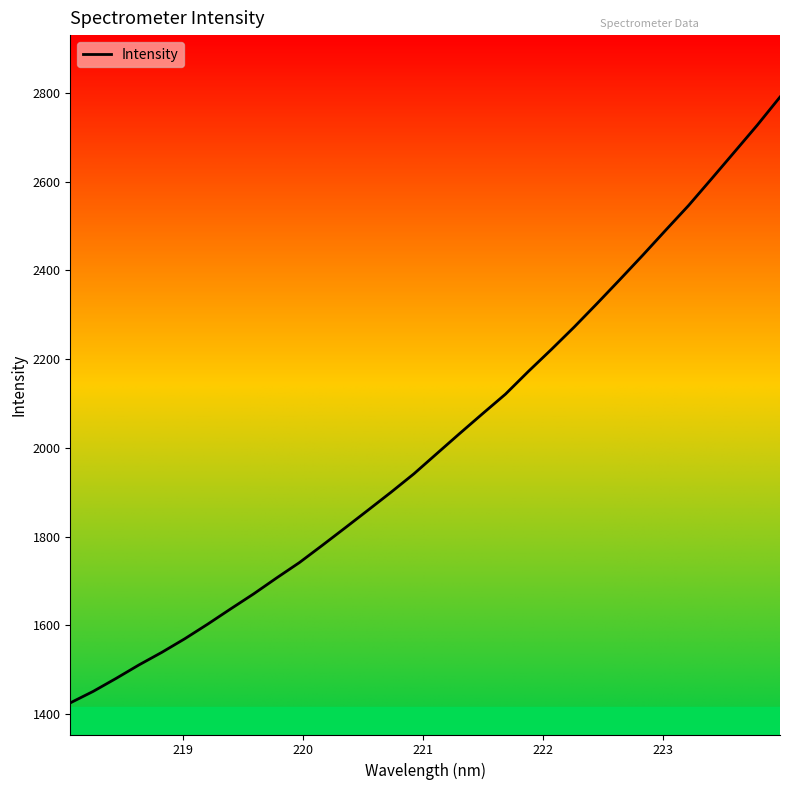

How many series are shown in this chart?

1